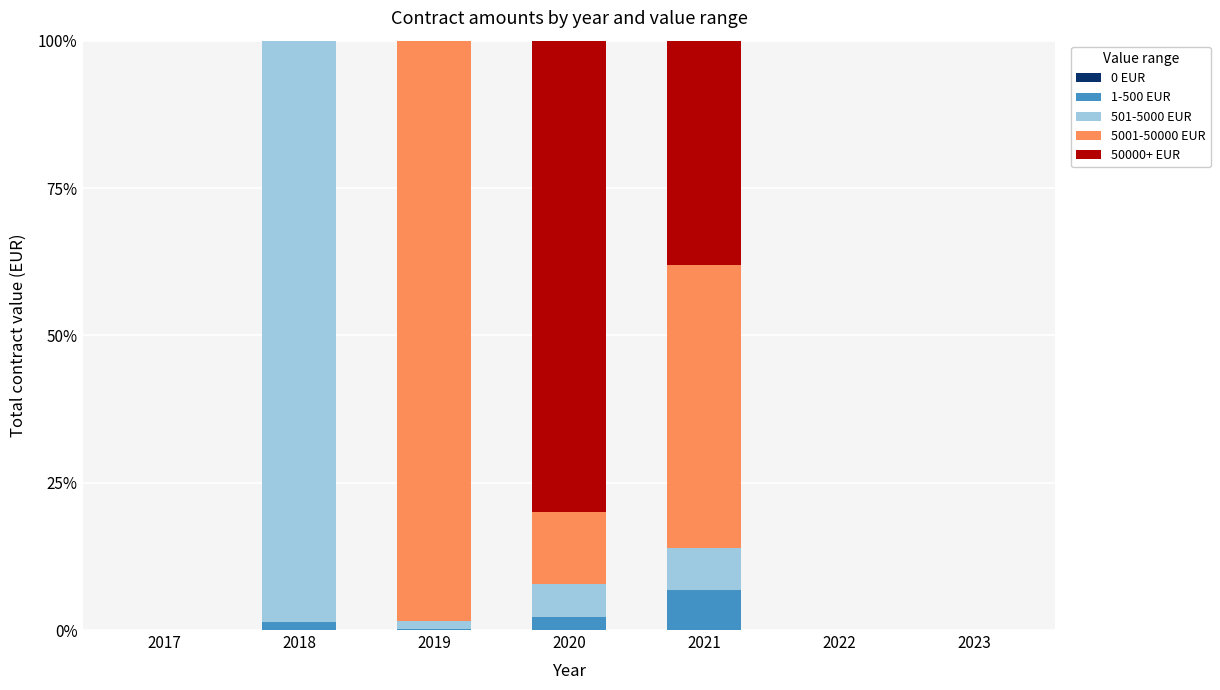

What is the total value across all series at 2019?

100.0